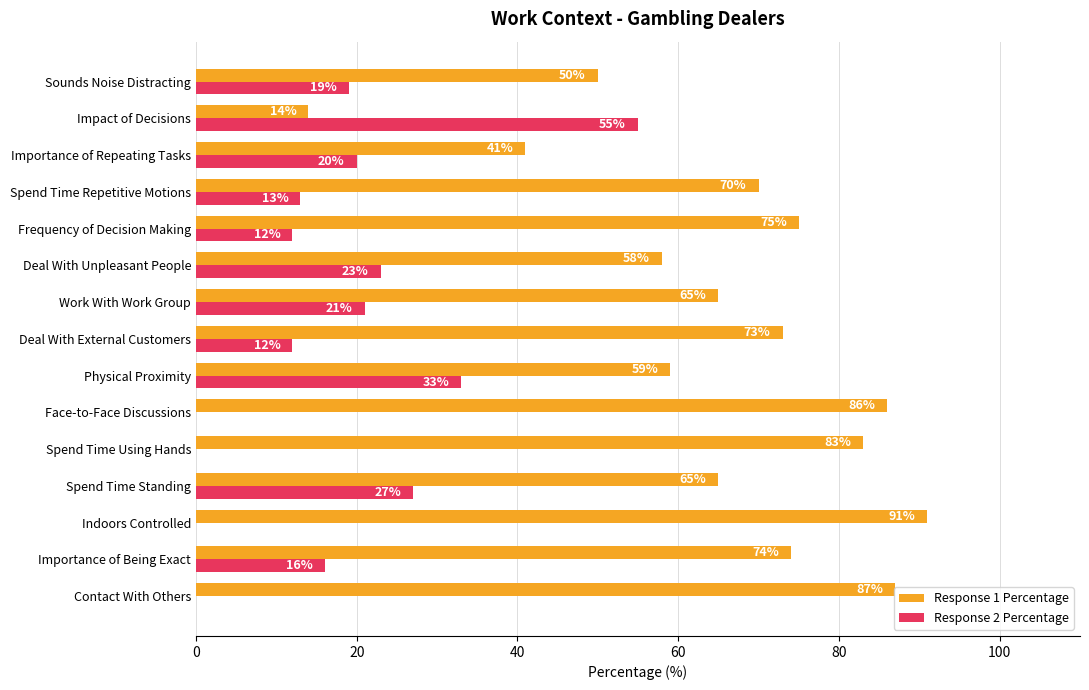

Which series has the largest total across all categories?

Response 1 Percentage